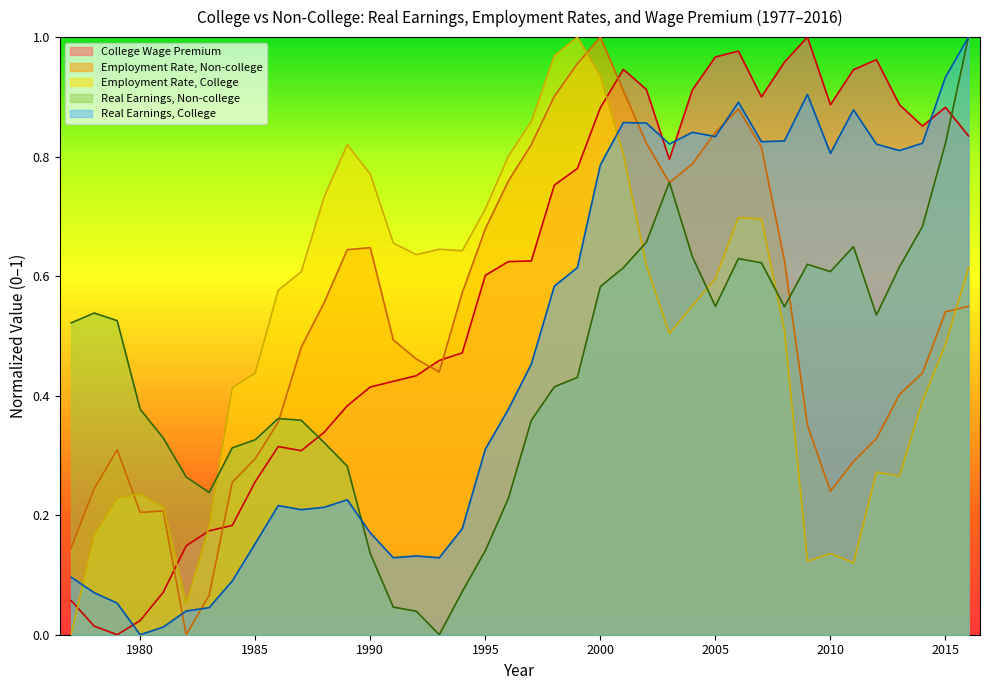

Count the number of data series in this chart.

5